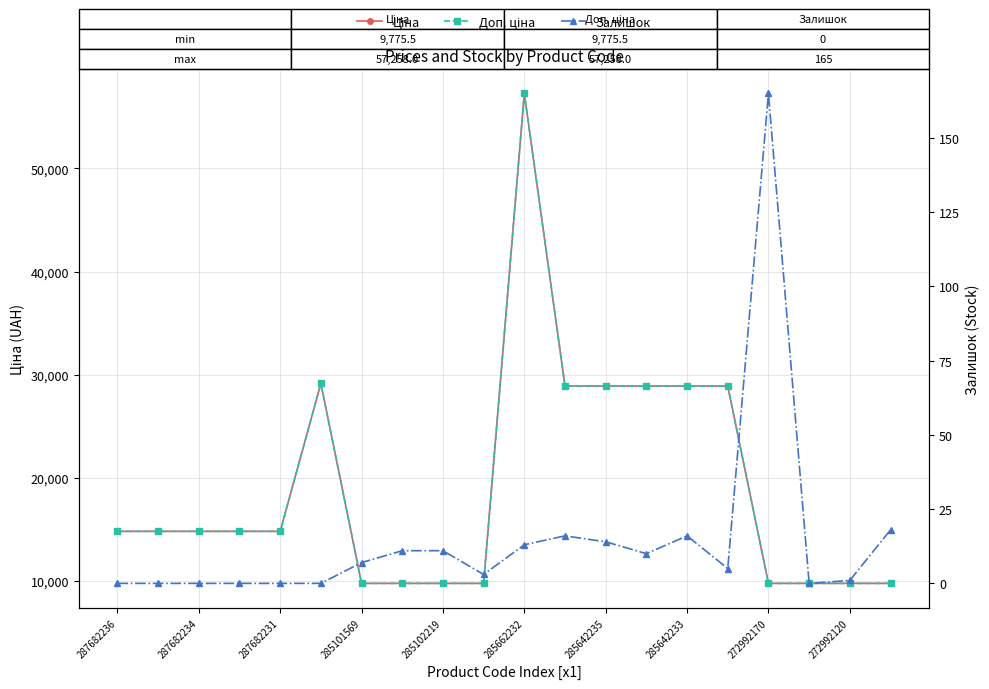

Read the Доп. ціна value at 287682236.

14817.6